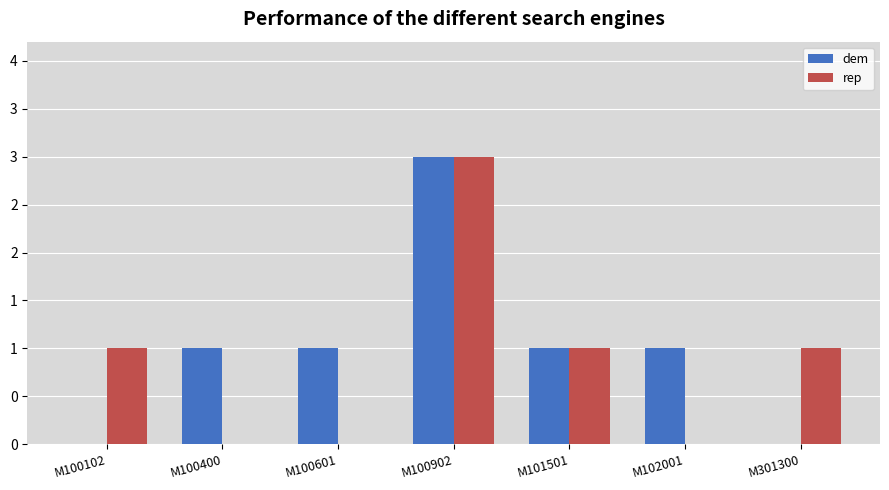

What are all the series names shown in the legend?

dem, rep